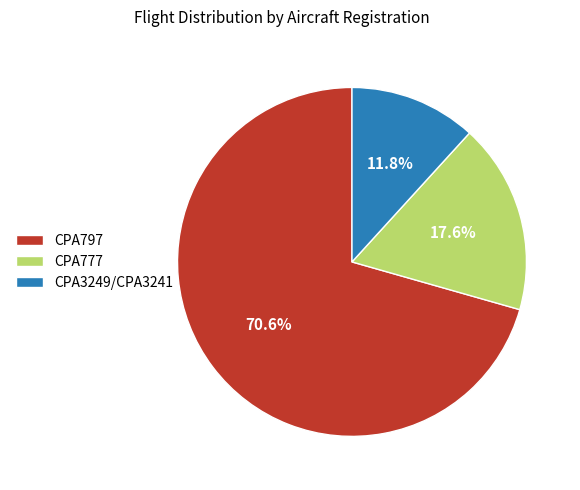

To the nearest percent, what is the average slice percentage?

33%